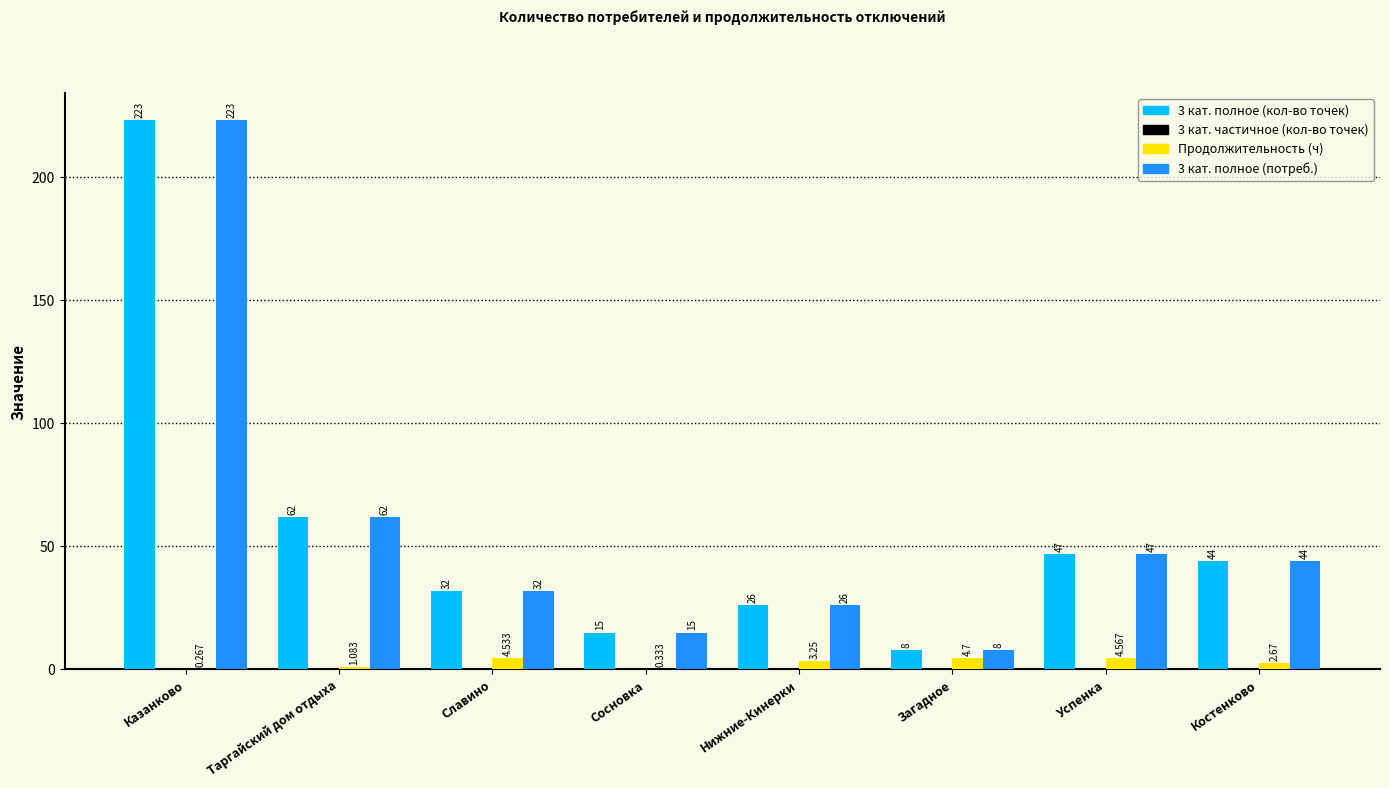

Which category has the highest value in the 3 кат. полное (потреб.) series?

Казанково